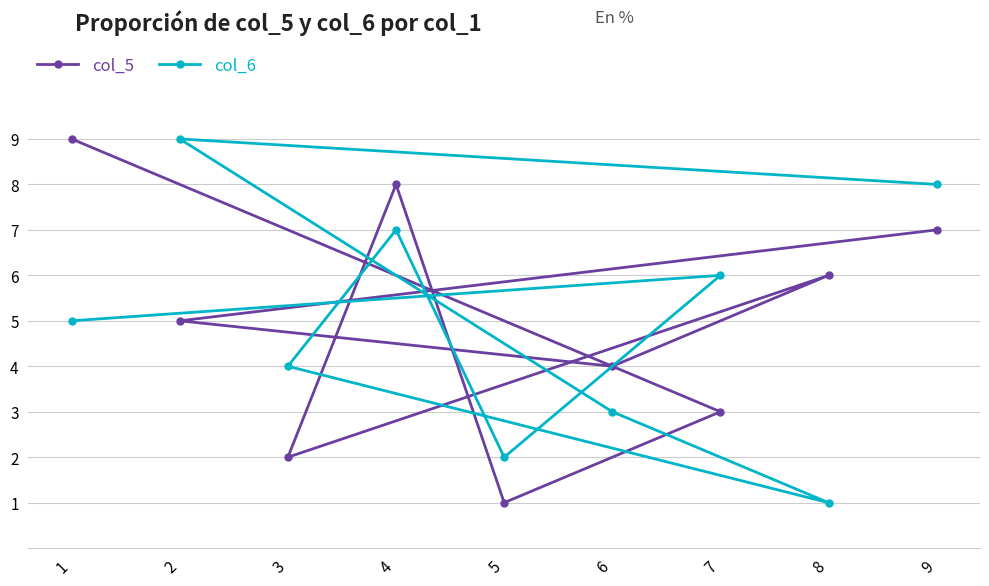

At which label does col_6 reach its peak?

2